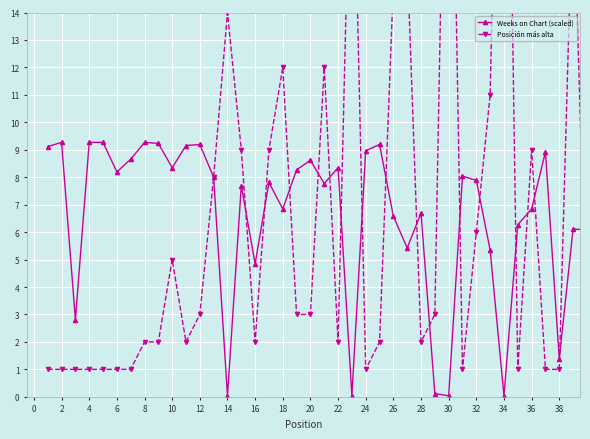

What is the sum of all Weeks on Chart (scaled) values?

264.0